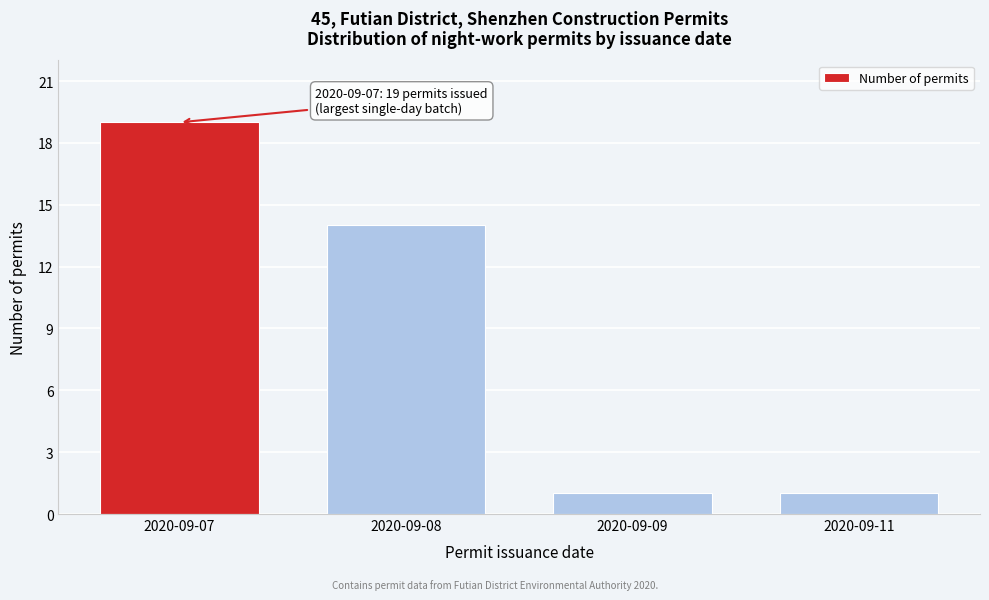

Reading left to right, what are all the values shown in this chart?

2020-09-07=19	2020-09-08=14	2020-09-09=1	2020-09-11=1